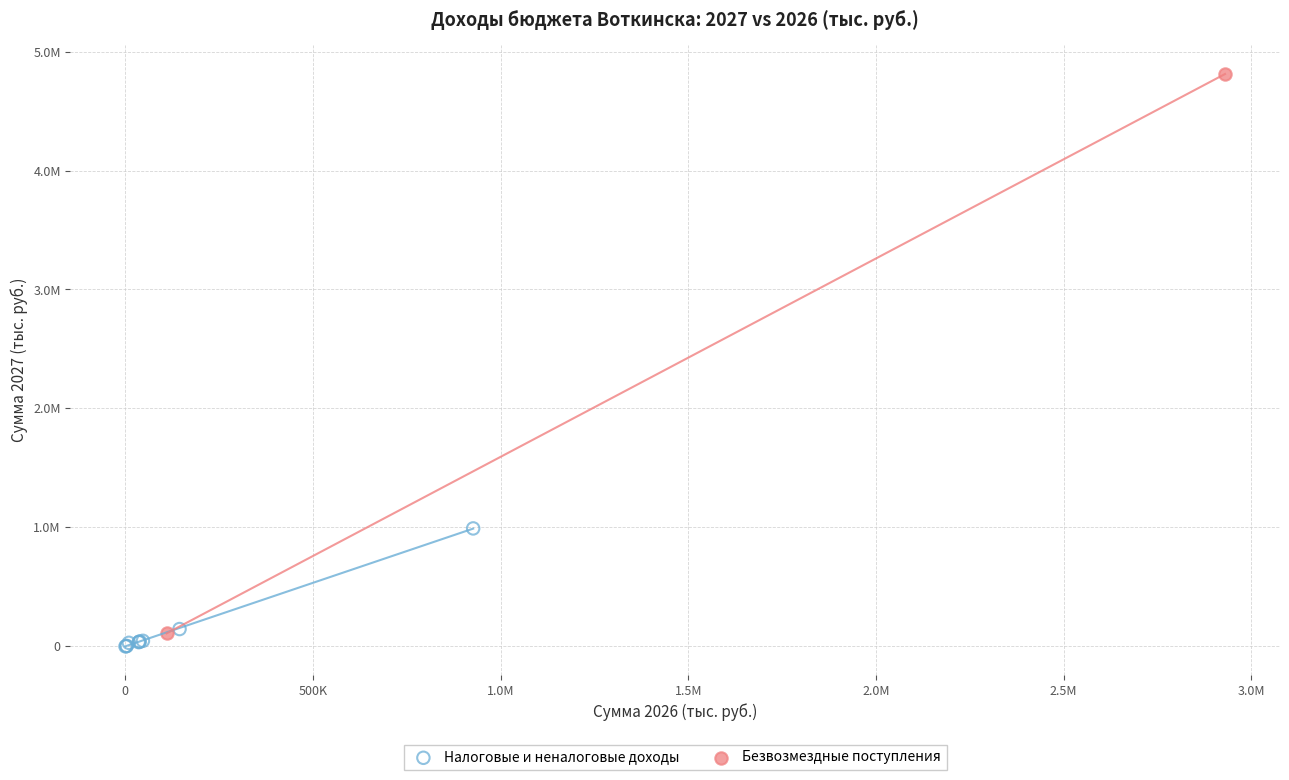

What are all the series names shown in the legend?

Налоговые и неналоговые доходы, Безвозмездные поступления